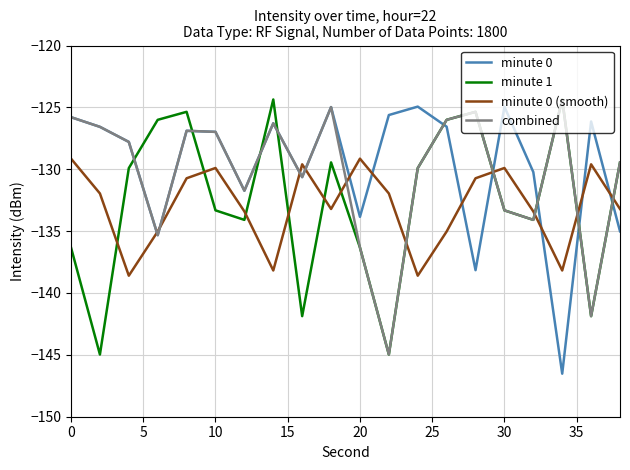

What is the minimum value for minute 0 (smooth)?

-138.6